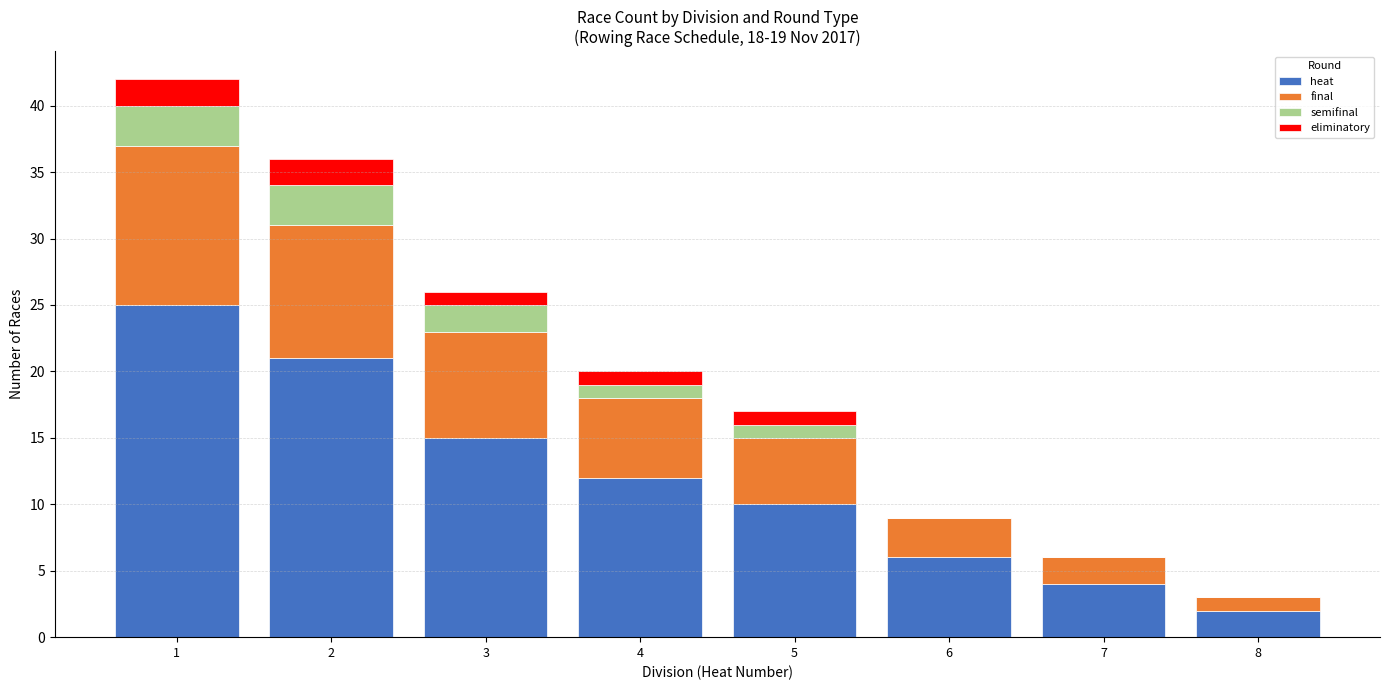

What is the maximum value for heat?

25